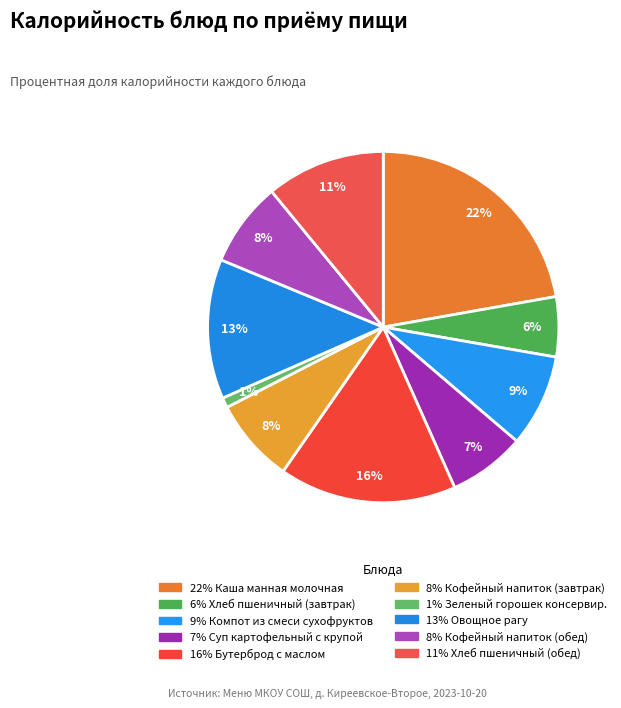

To the nearest percent, what is the average slice percentage?

10%